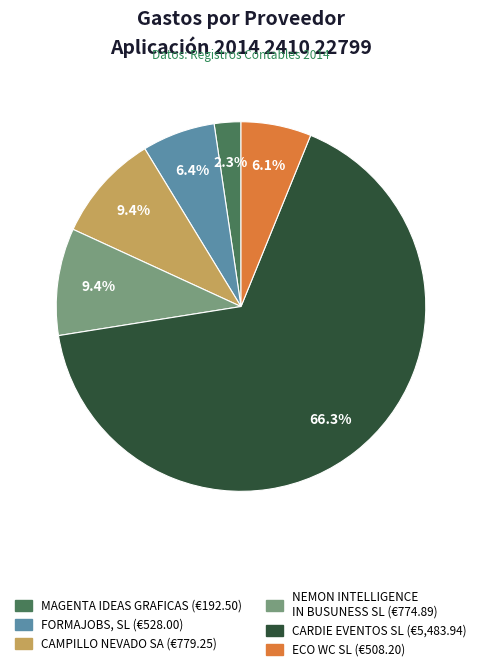

True or false: CAMPILLO NEVADO SA accounts for 9% of the total.

True